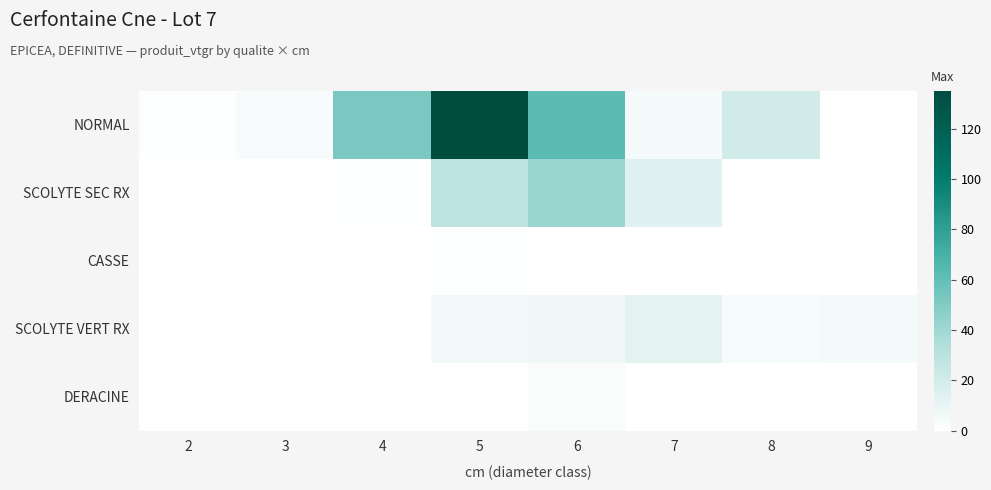

At which category is the sum across all series the highest?

5